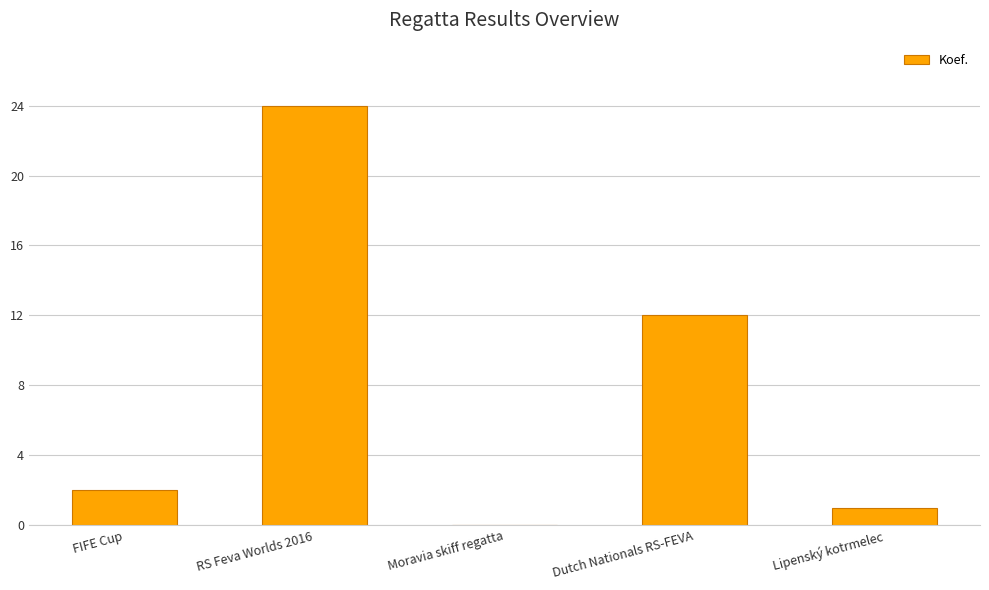

What is the sum of all values?

39